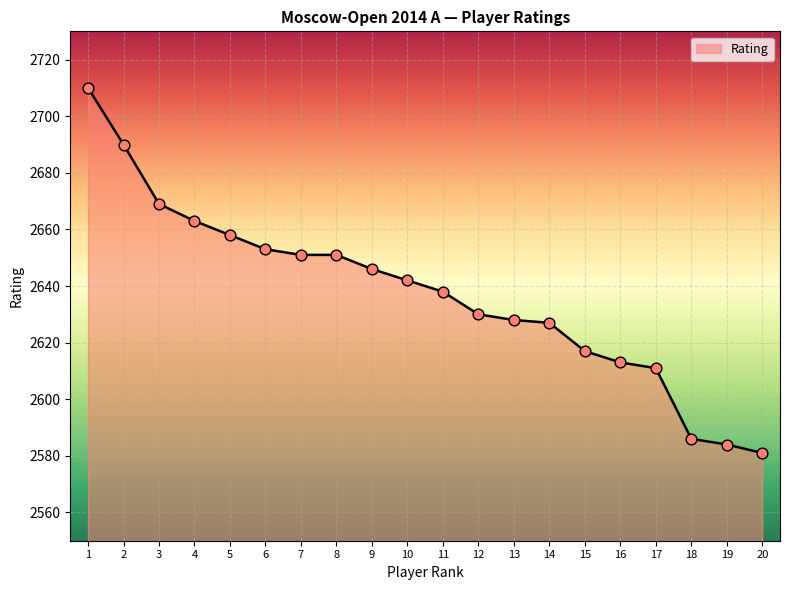

What is the change in value from 2 to 14?

-63